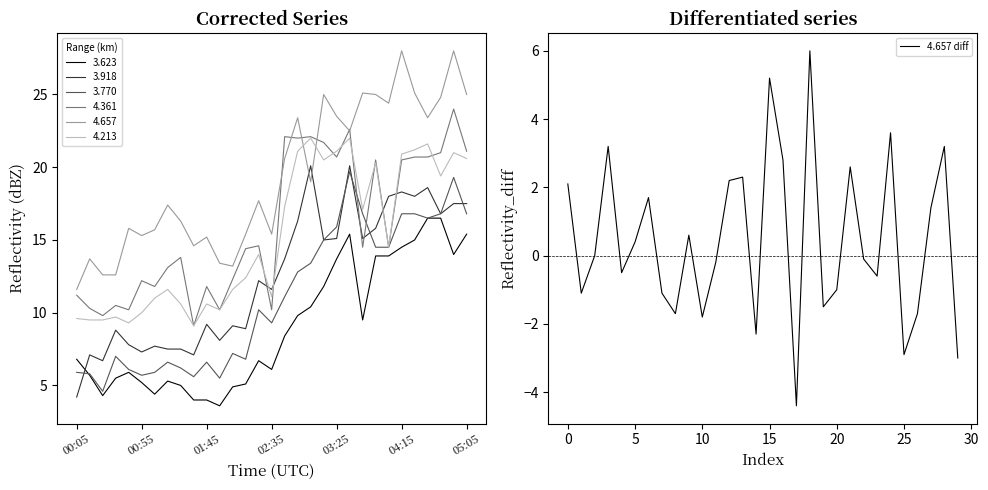

Reading left to right, extract all data points from this chart.

2.1	-1.1	0.0	3.2	-0.5	0.4	1.7	-1.1	-1.7	0.6	-1.8	-0.2	2.2	2.3	-2.3	5.2	2.8	-4.4	6.0	-1.5	-1.0	2.6	-0.1	-0.6	3.6	-2.9	-1.7	1.4	3.2	-3.0